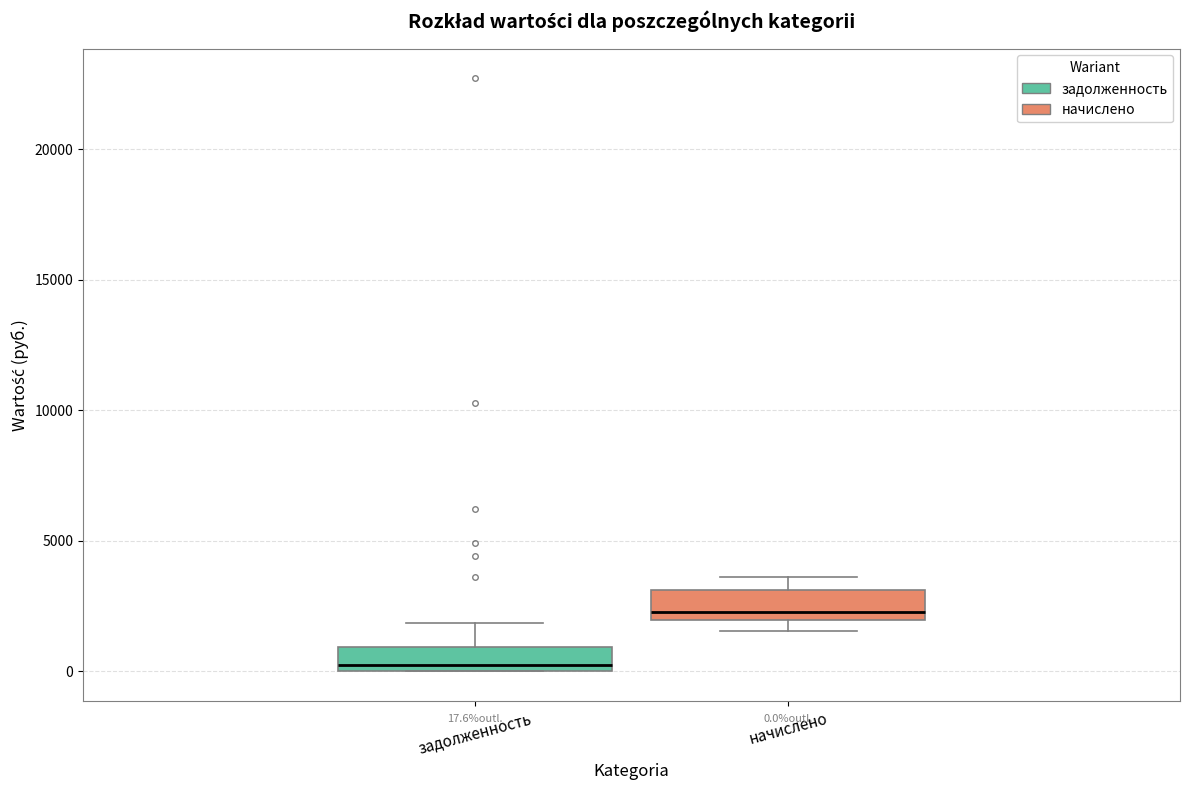

Which box's median line is the highest?

начислено